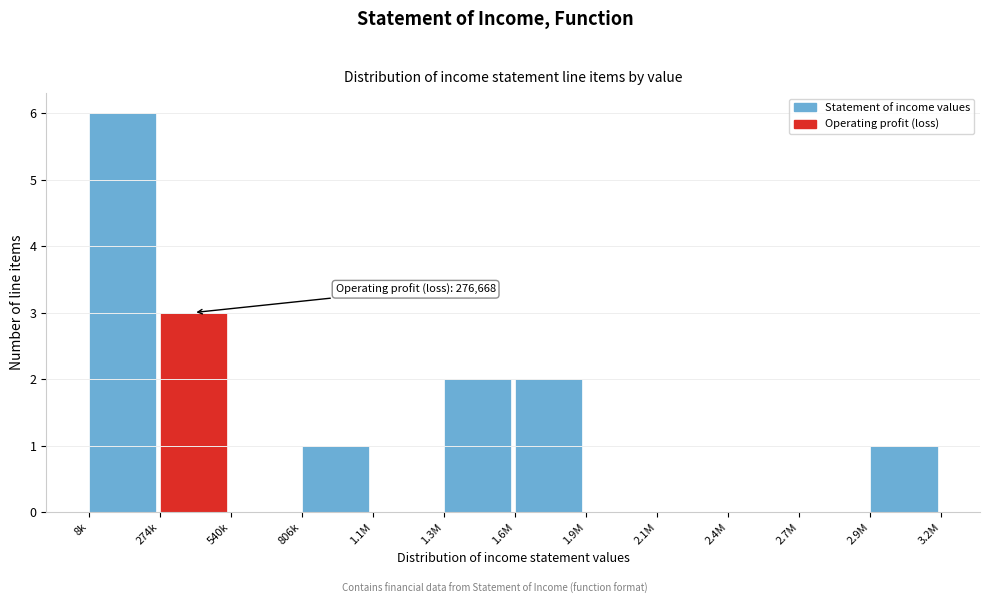

Reading left to right, list all the values displayed in this chart.

8k=6	274k=3	540k=0	806k=1	1.1M=0	1.3M=2	1.6M=2	1.9M=0	2.1M=0	2.4M=0	2.7M=0	2.9M=1